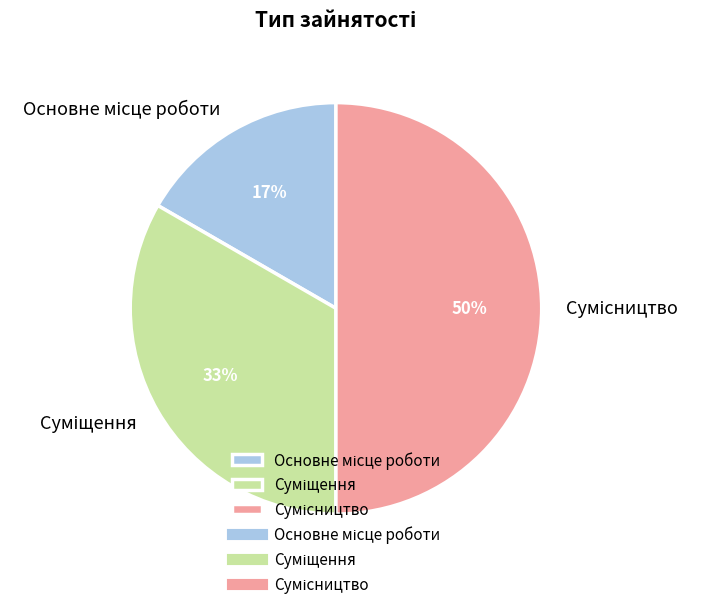

To the nearest percent, what is the difference between the largest and smallest slice percentages?

33%